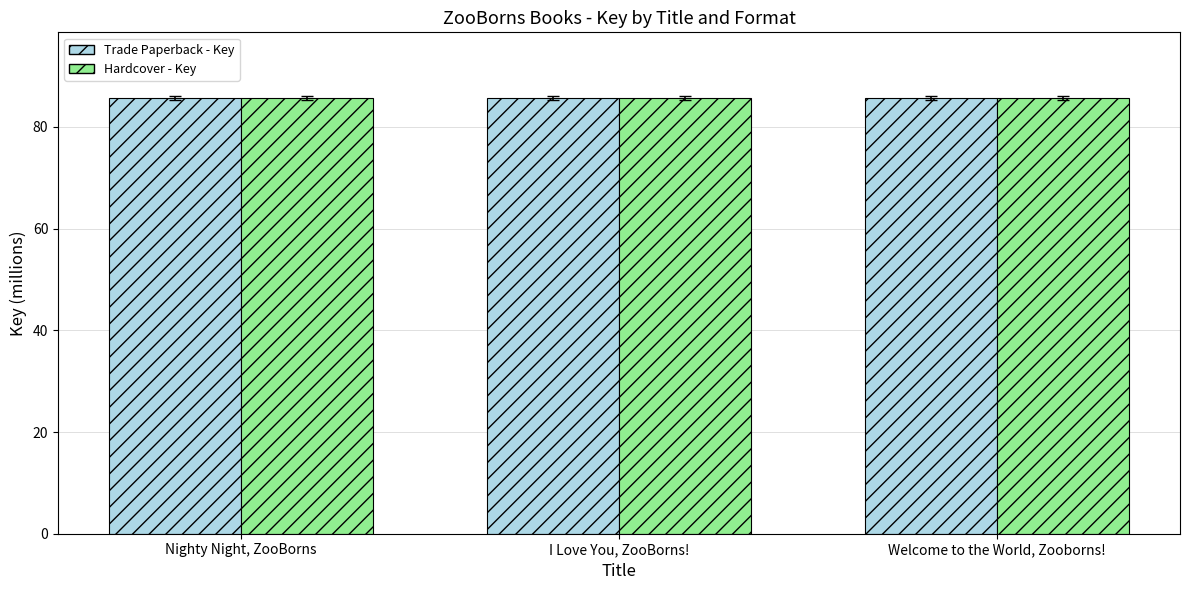

What is the maximum value for Trade Paperback - Key?

85.8